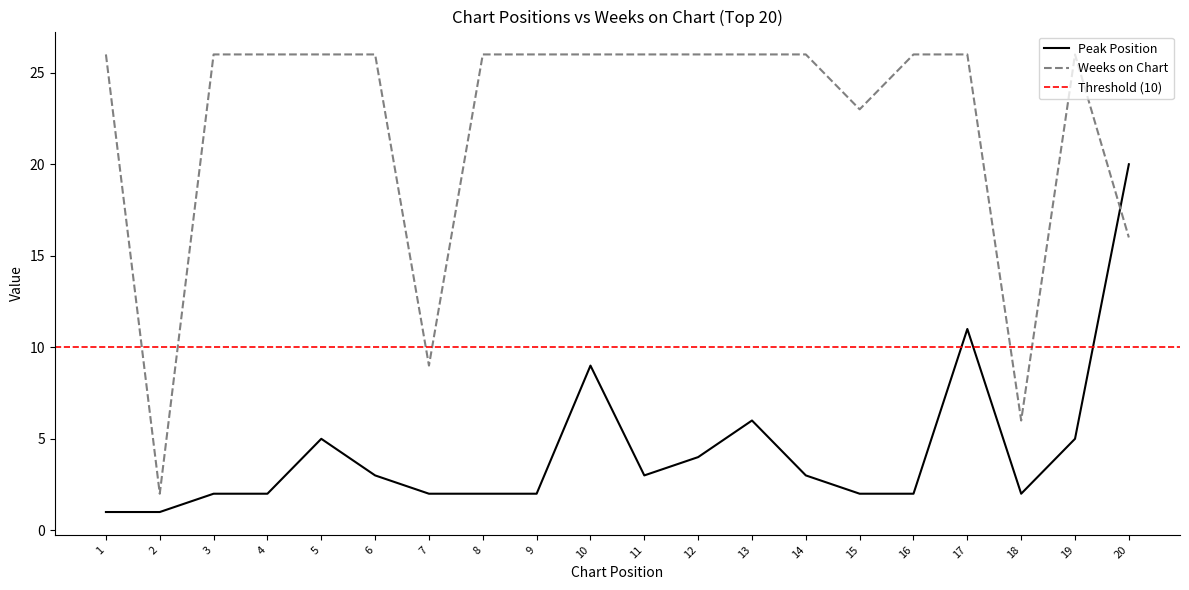

What is the difference between the second highest and second lowest values in the Peak Position series?

10